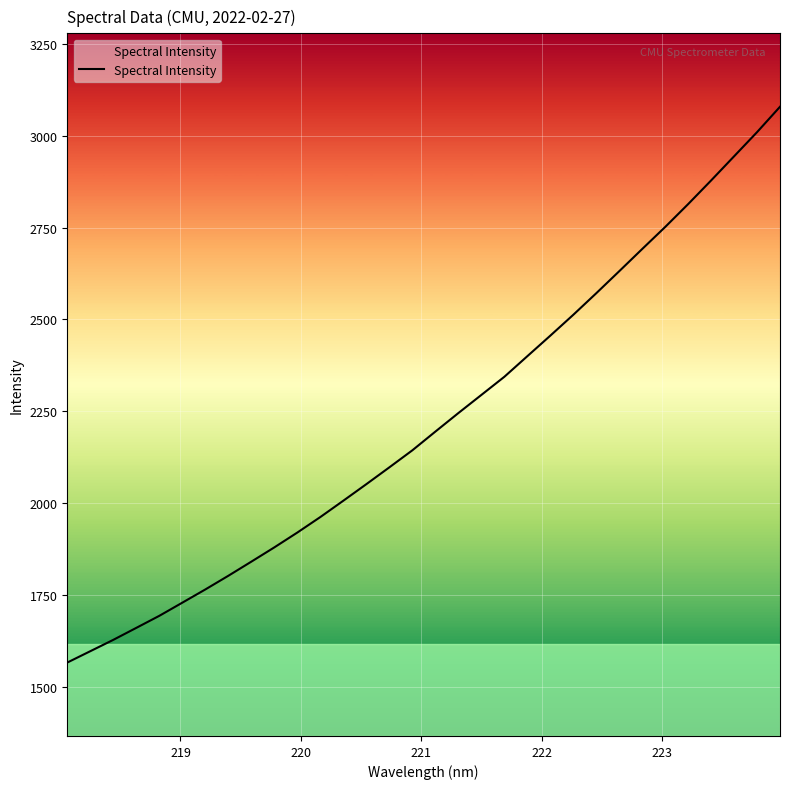

What is the difference between the maximum and minimum values?

1514.1